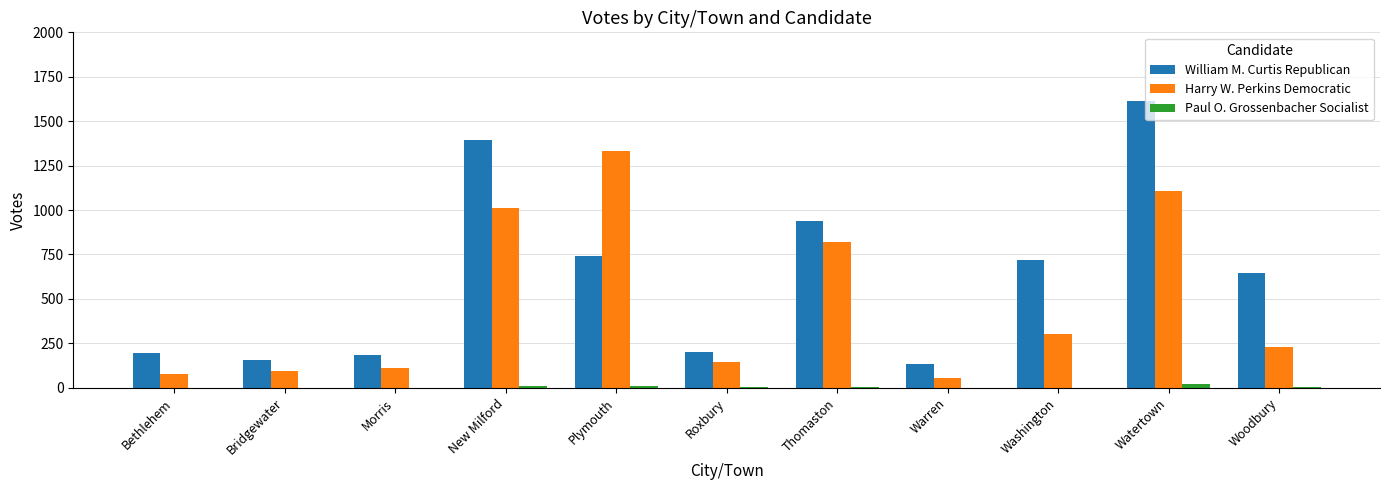

What is the total value across all series at Bridgewater?

250